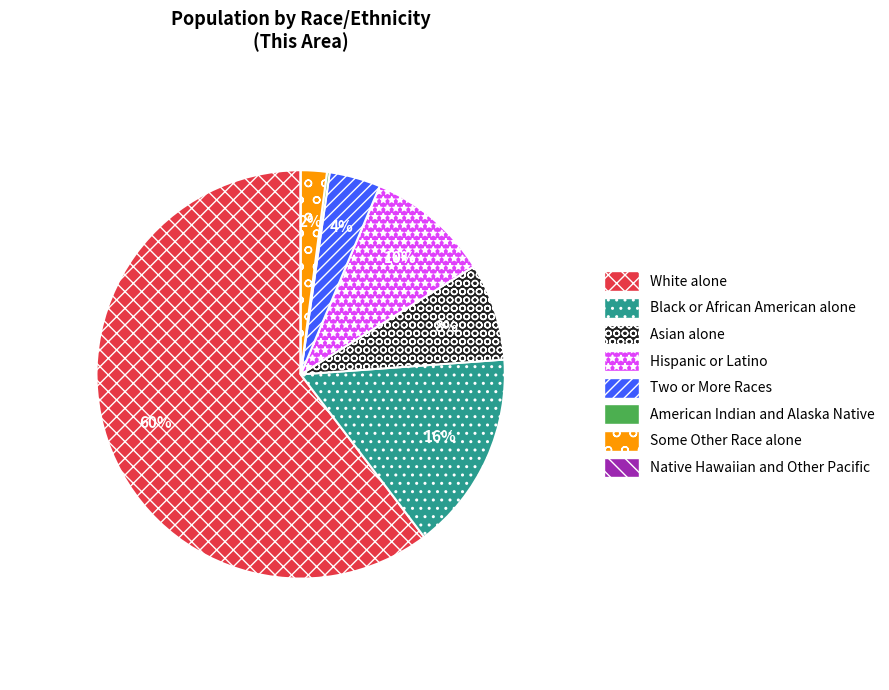

To the nearest percent, what is the average slice percentage?

12%